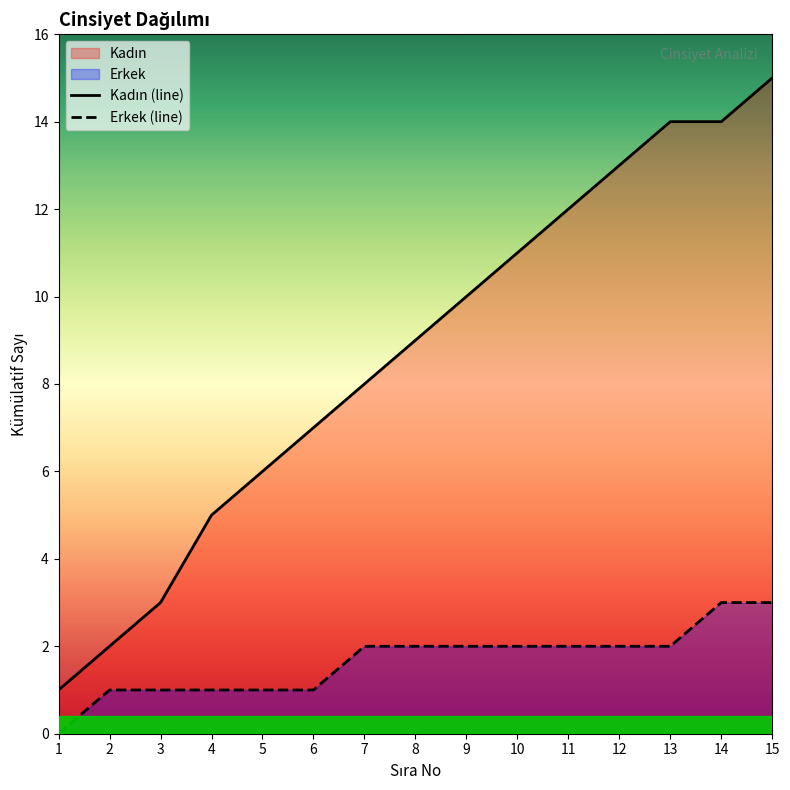

What is the value of the Kadın (line) point at the 12th from the left?

13